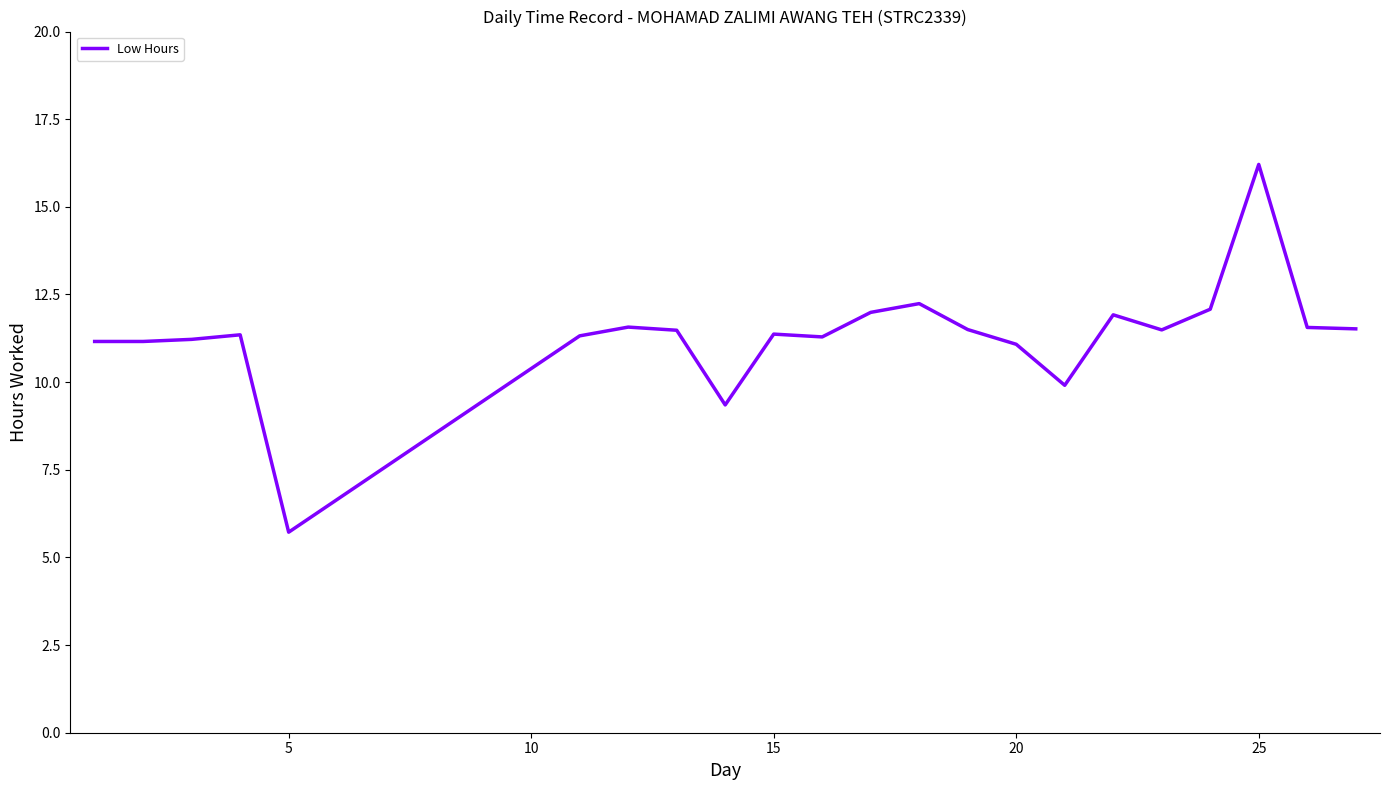

What is the difference between the maximum and minimum values?

10.5